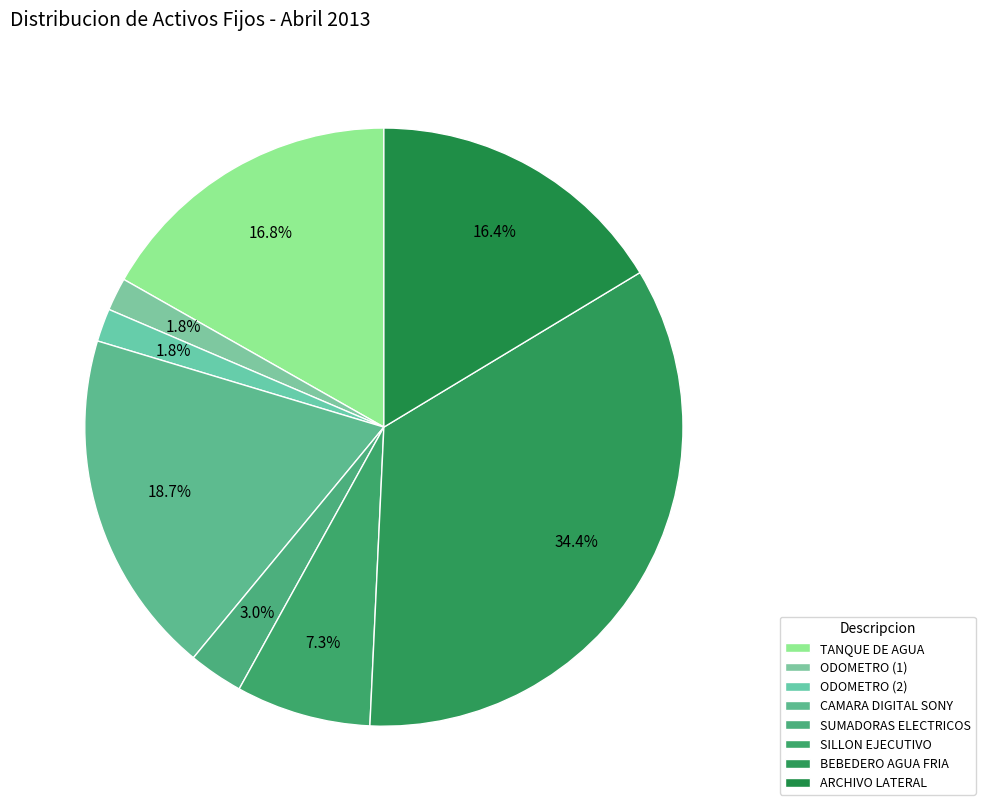

Does any single category account for the majority?

No